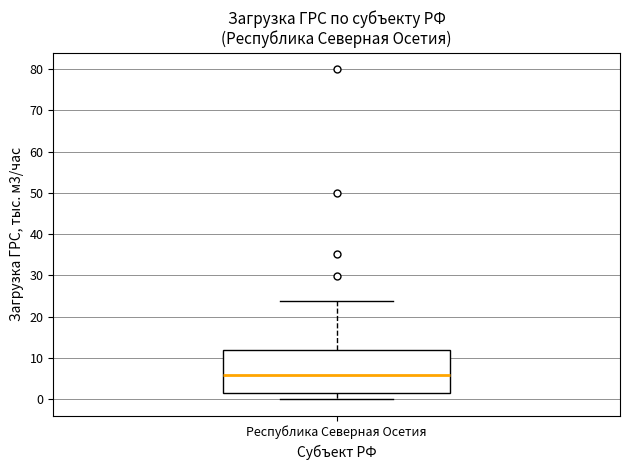

Where does the median line of the box for Республика Северная Осетия sit on the y-axis? The values are not printed on the chart, so give them approximately, as read against the axis.

6